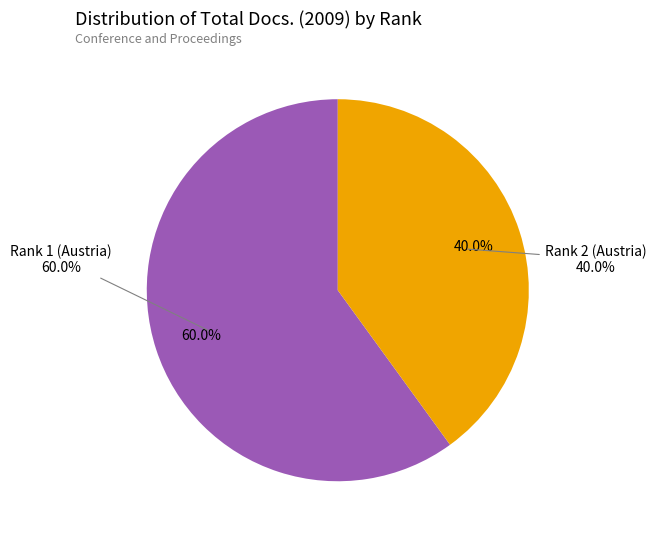

The Rank 2 (Austria) slice represents 32% of the pie. True or false?

False